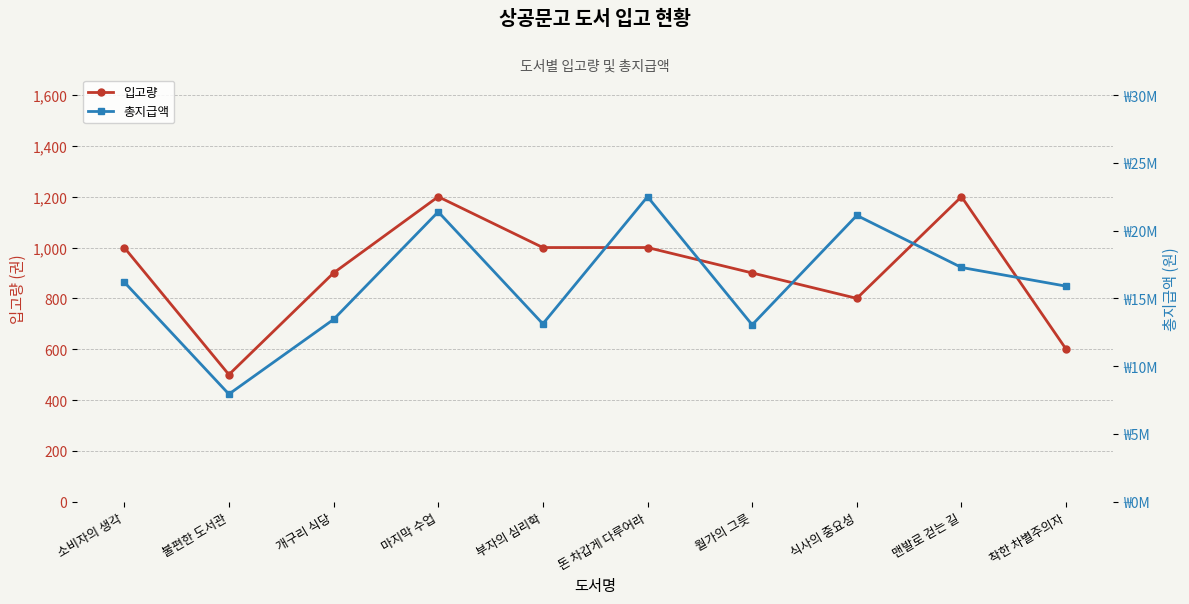

True or false: 입고량 has a value of 652 at 불편한 도서관.

False